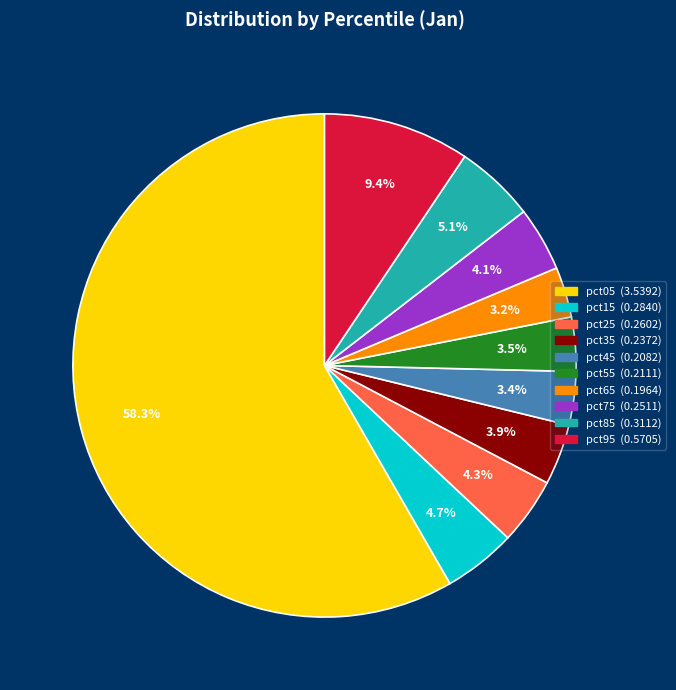

What is the total percentage of pct75 and pct35?

8.0%